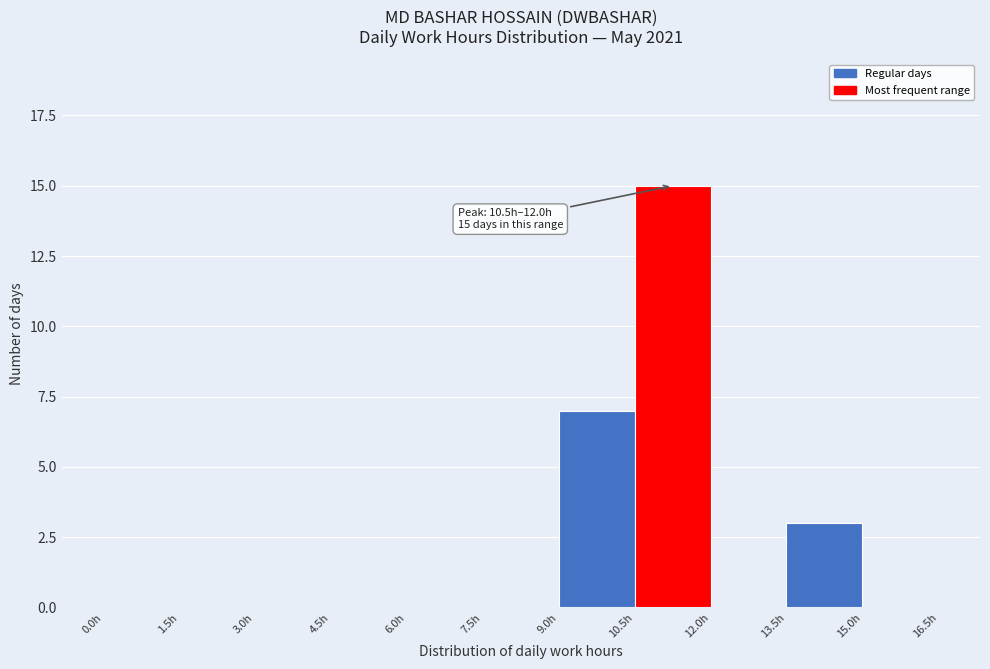

Over which range of the x-axis is the bar tallest?

10.5 to 12.0